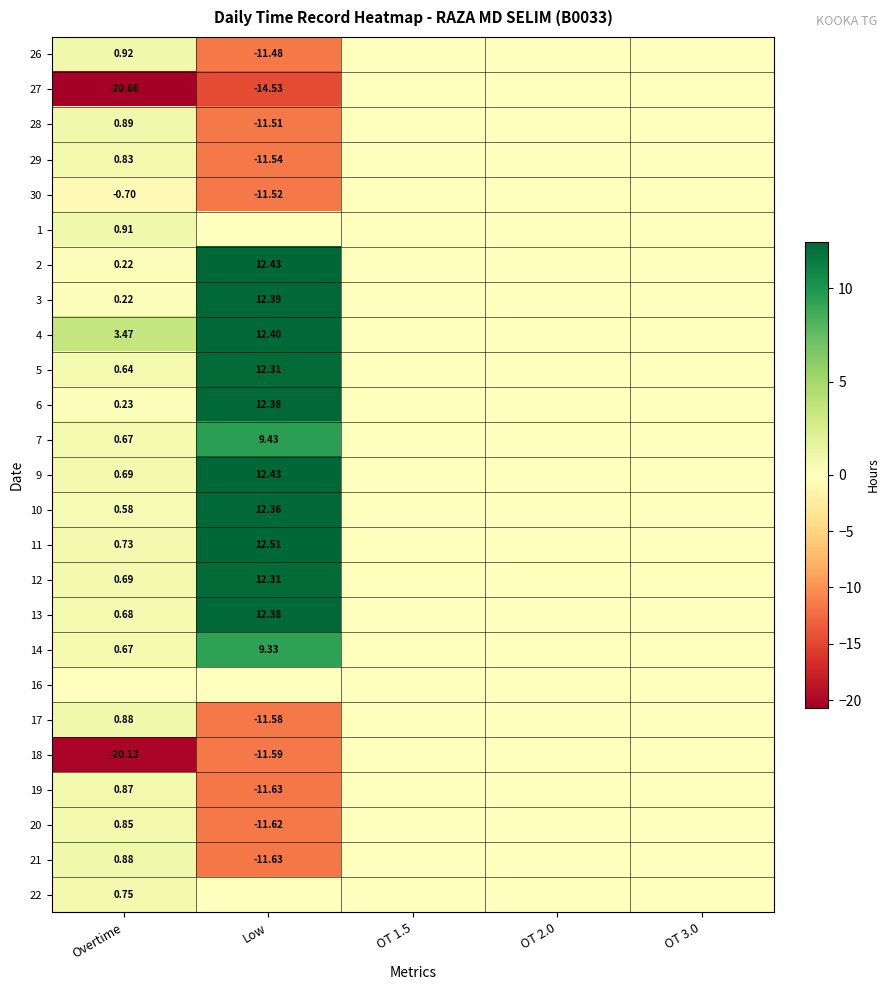

Is the value of 26 at Overtime greater than the value of 4 at Low?

No